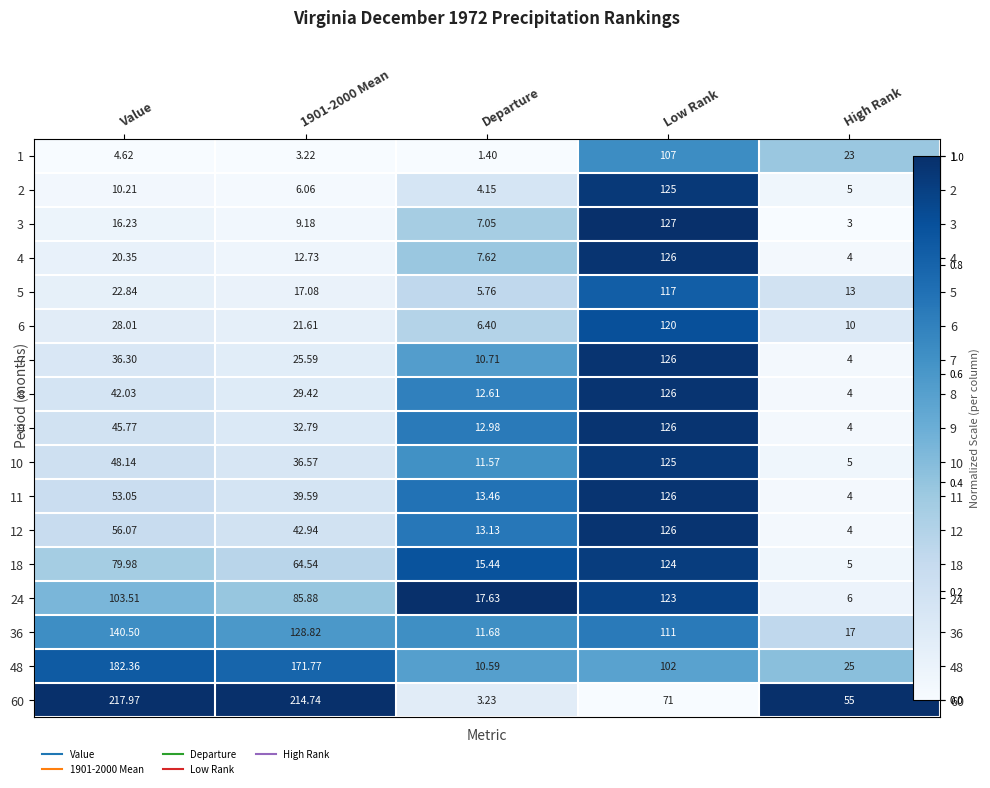

Which has a higher value, Departure or Low Rank?

Low Rank